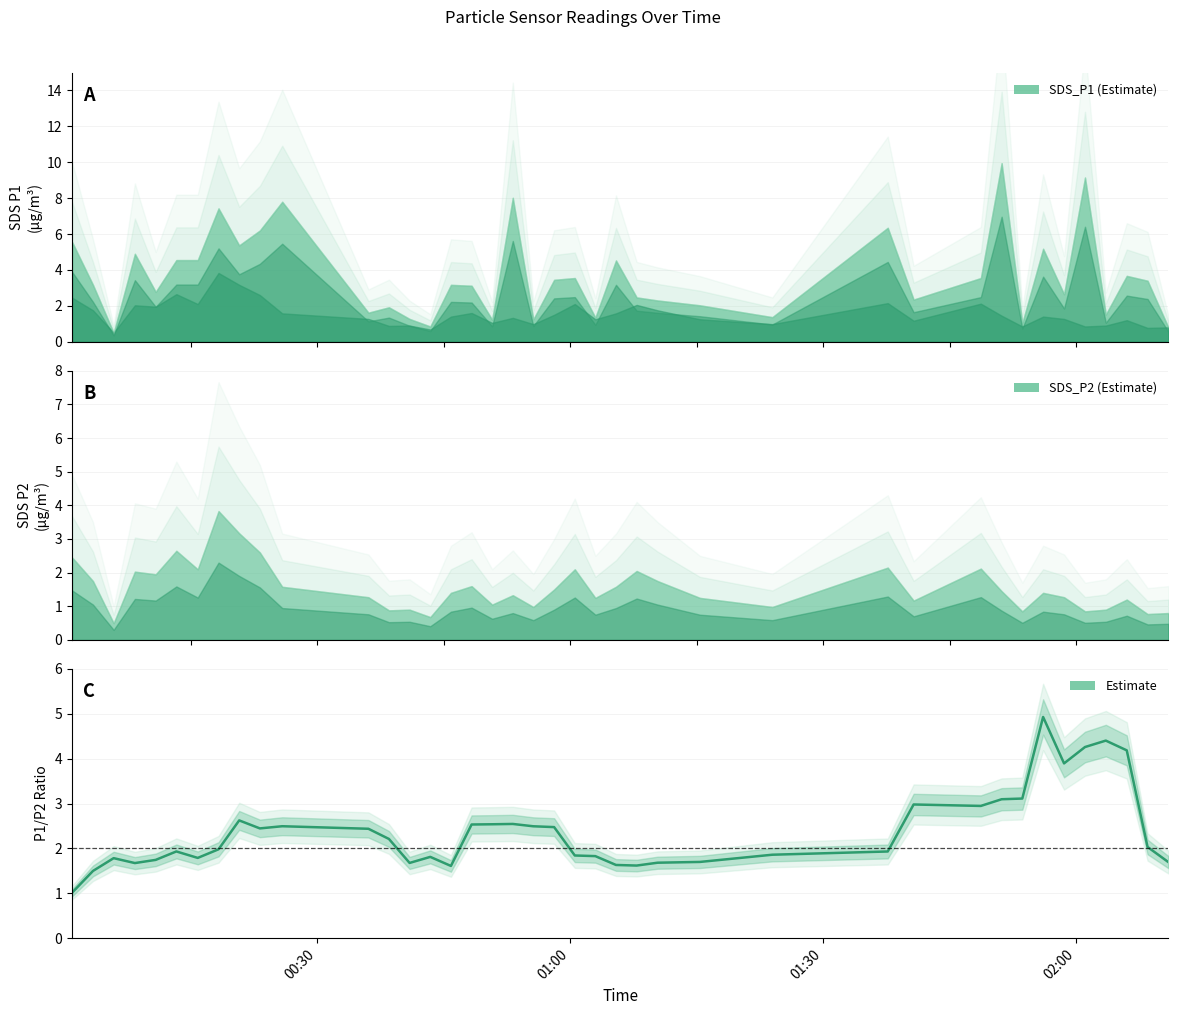

How many lines are shown in the chart?

1